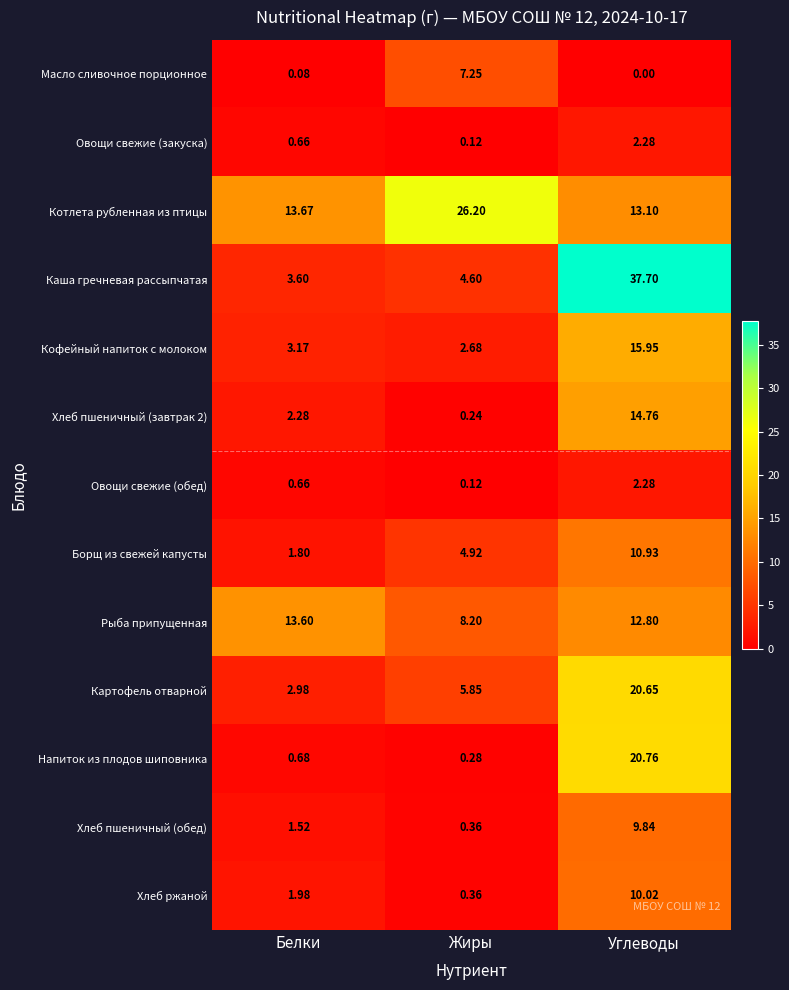

Read the Борщ из свежей капусты value at Углеводы.

10.9